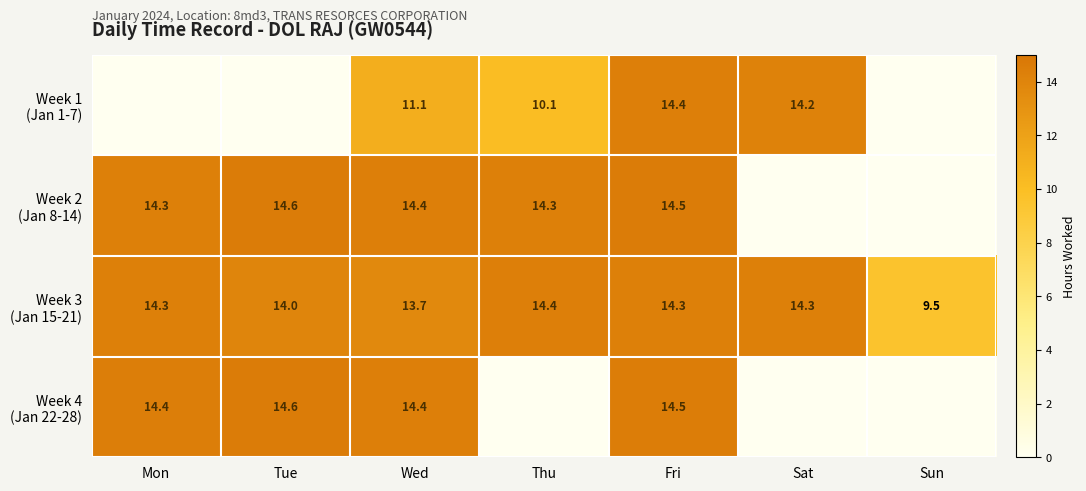

Which series has the largest total across all categories?

Week 3 (Jan 15-21)